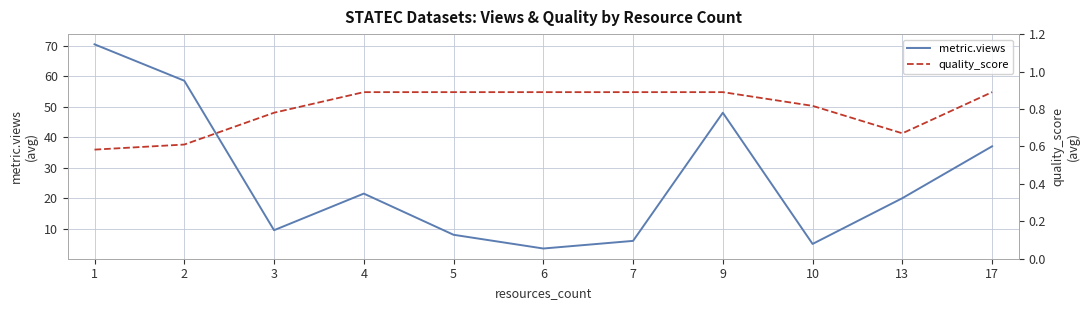

The metric.views series shows 26.7 at 13. True or false?

False